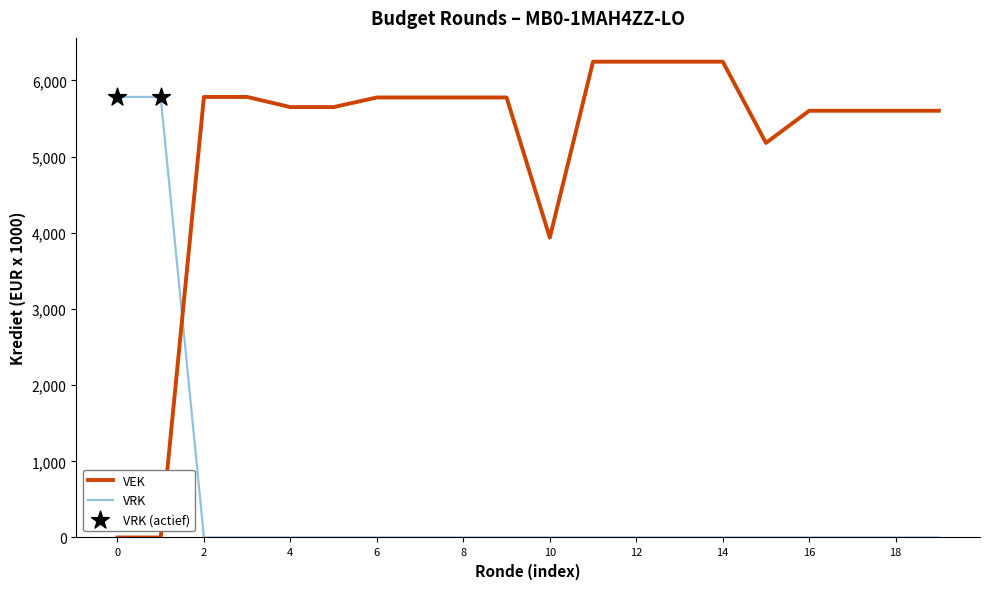

Which series ends up on top after the final intersection of VEK and VRK?

VEK